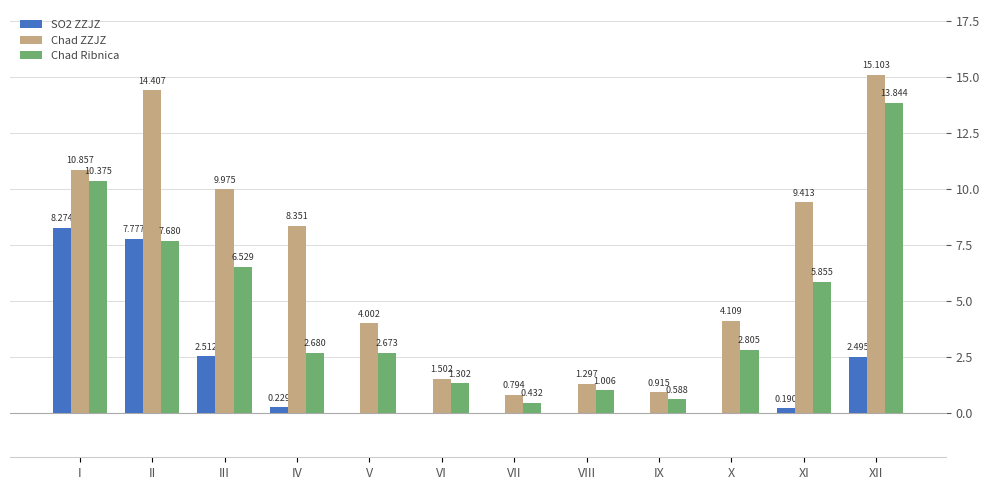

Which series has the largest total across all categories?

Chad ZZJZ